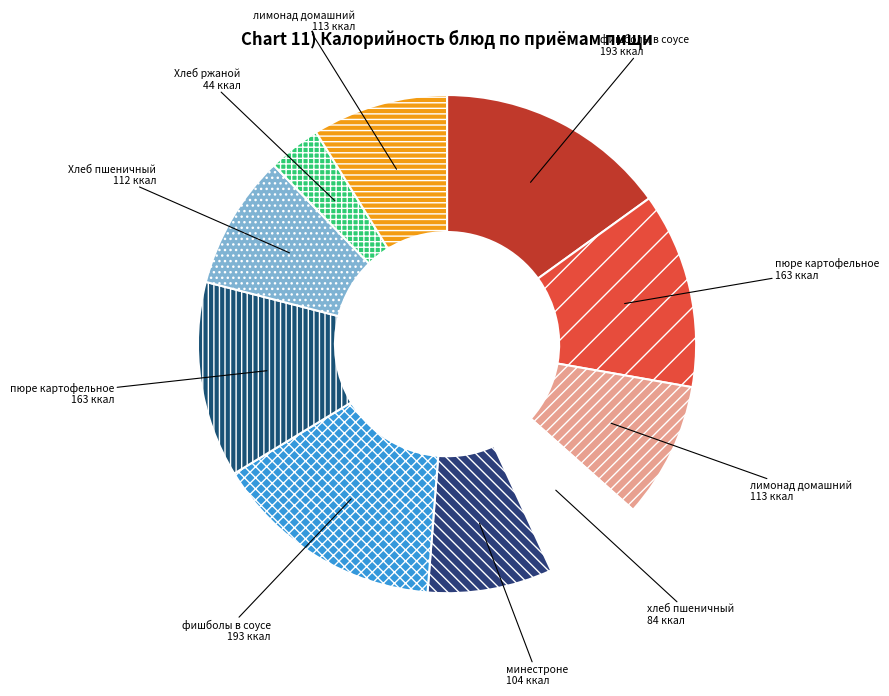

How many slices are in this pie chart?

10